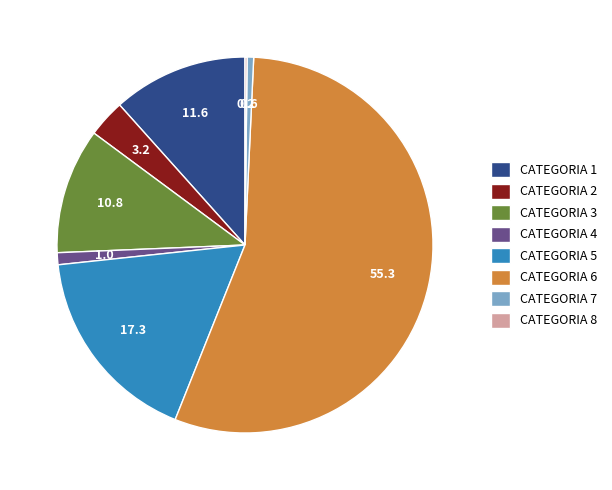

What is the ratio of the value at CATEGORIA 6 to the value at CATEGORIA 2?

17.1